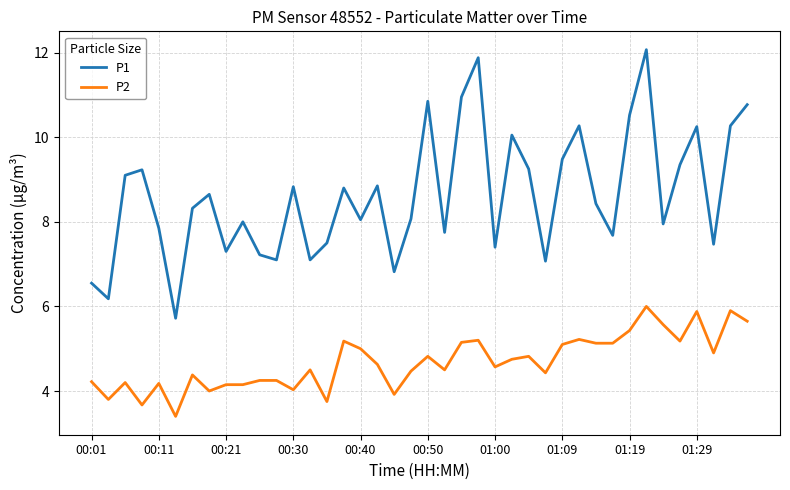

What is the average value of the P1 series?

8.6